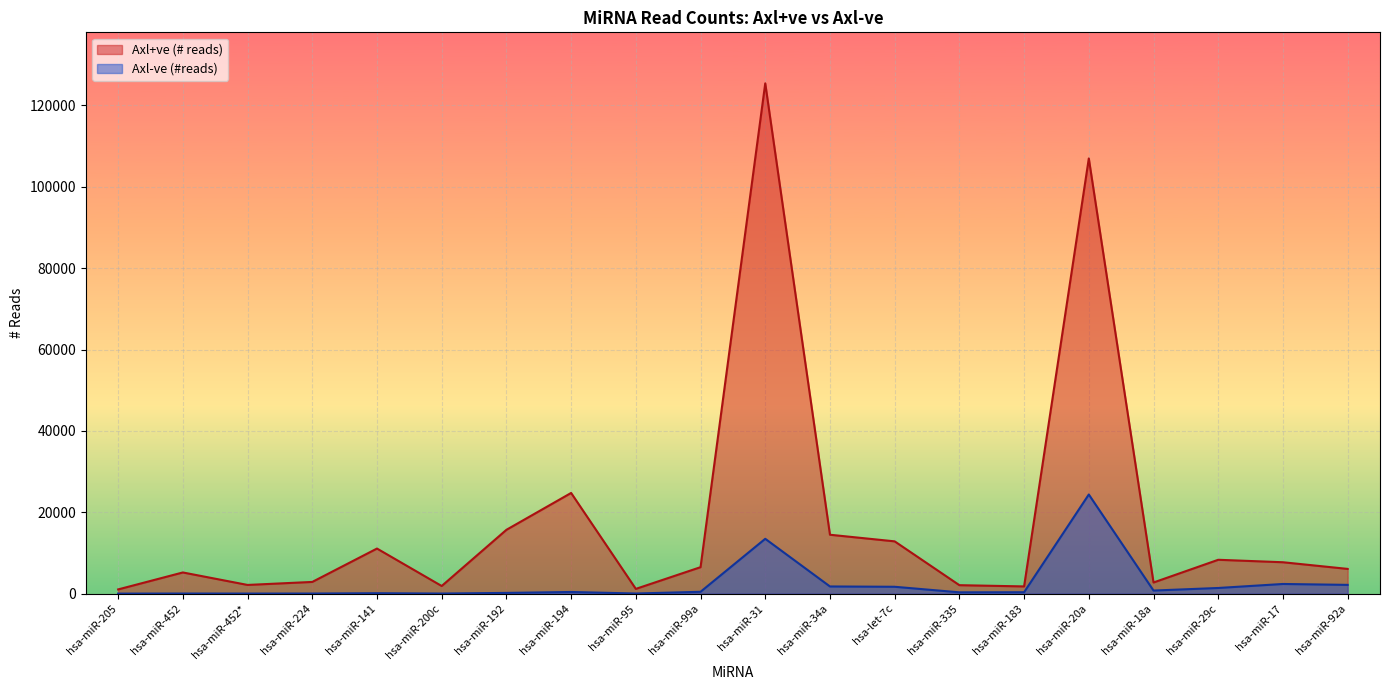

Which label corresponds to the smallest value in the chart?

hsa-miR-205